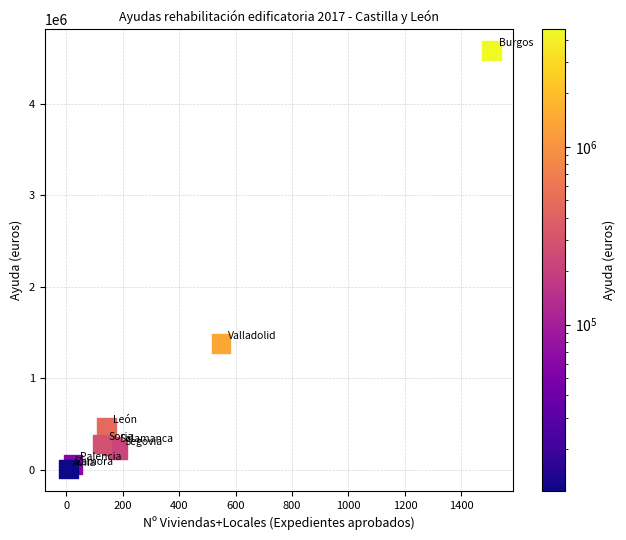

What Y value in the scatter plot is closest to 2292936?

1381979.9